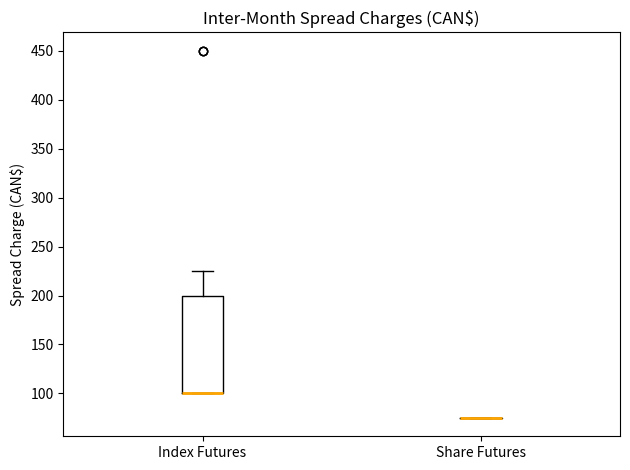

Where does the upper whisker of the box for Index Futures end on the y-axis? The values are not printed on the chart, so give them approximately, as read against the axis.

225